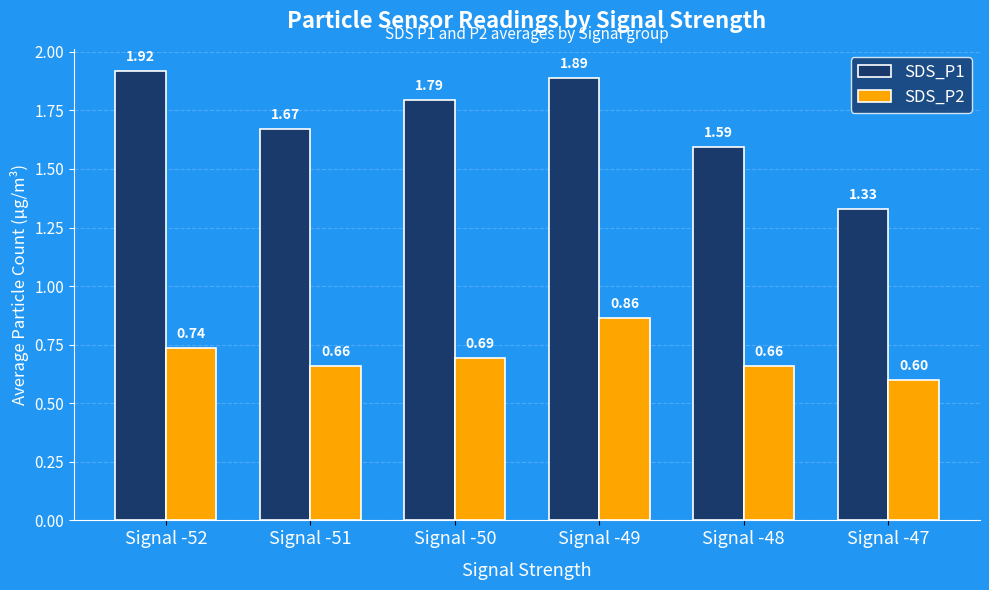

What is the total value across all series at Signal -52?

2.7